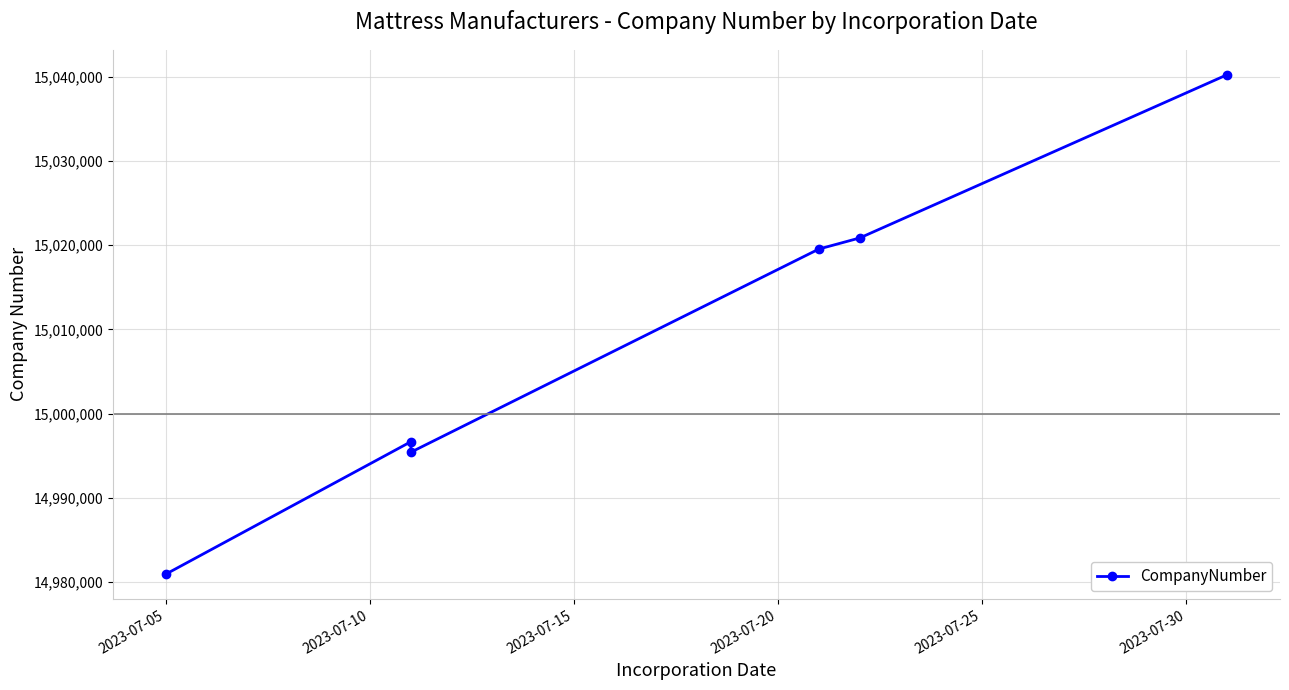

What is the difference between the maximum and minimum values?

59281